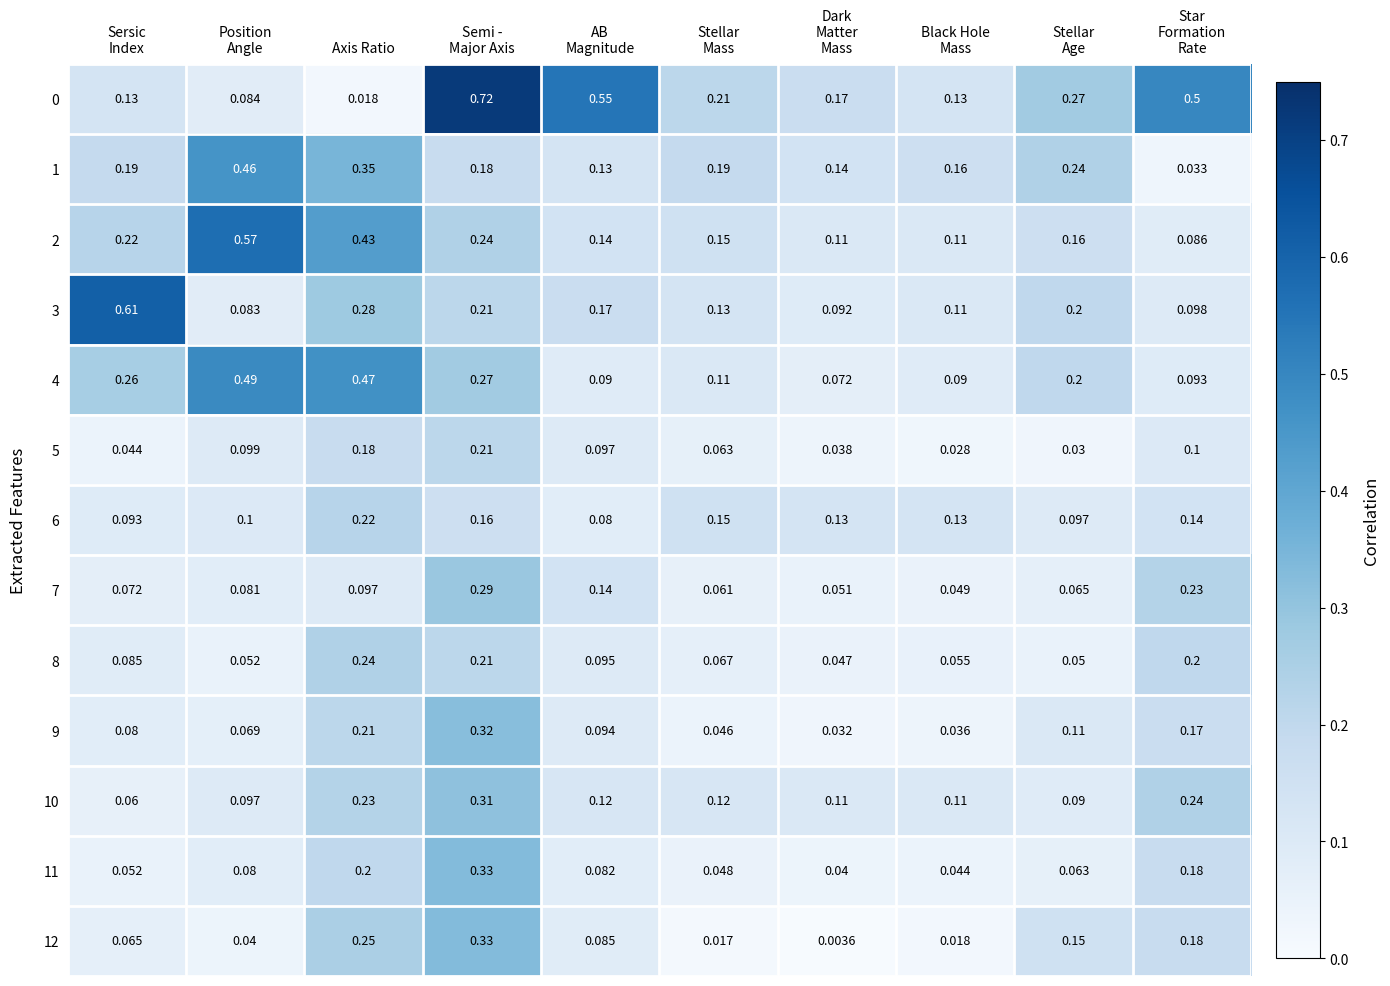

How many data points does each series have?

10